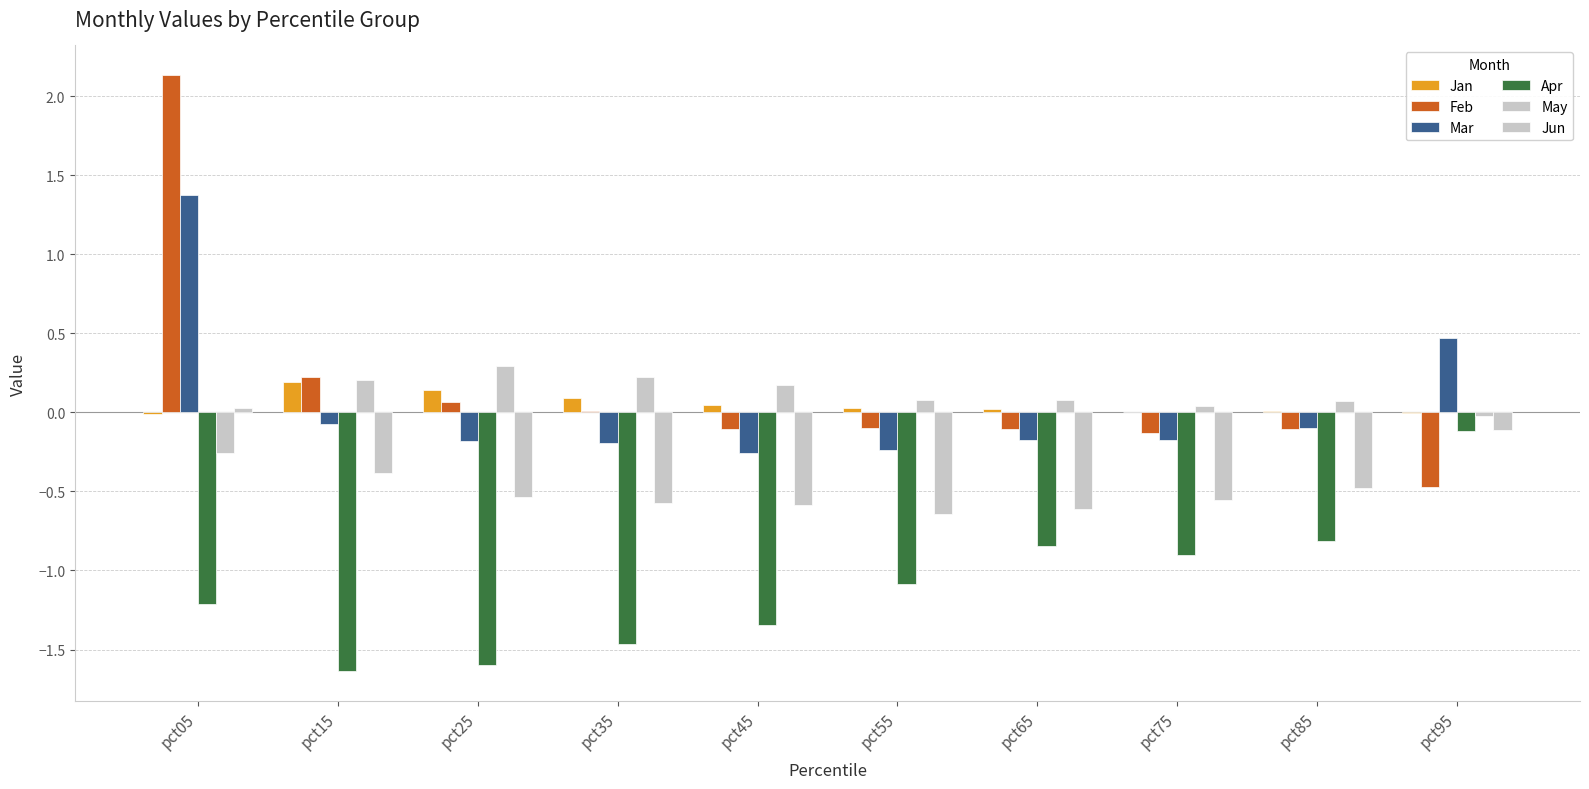

Which series has the largest total across all categories?

Feb